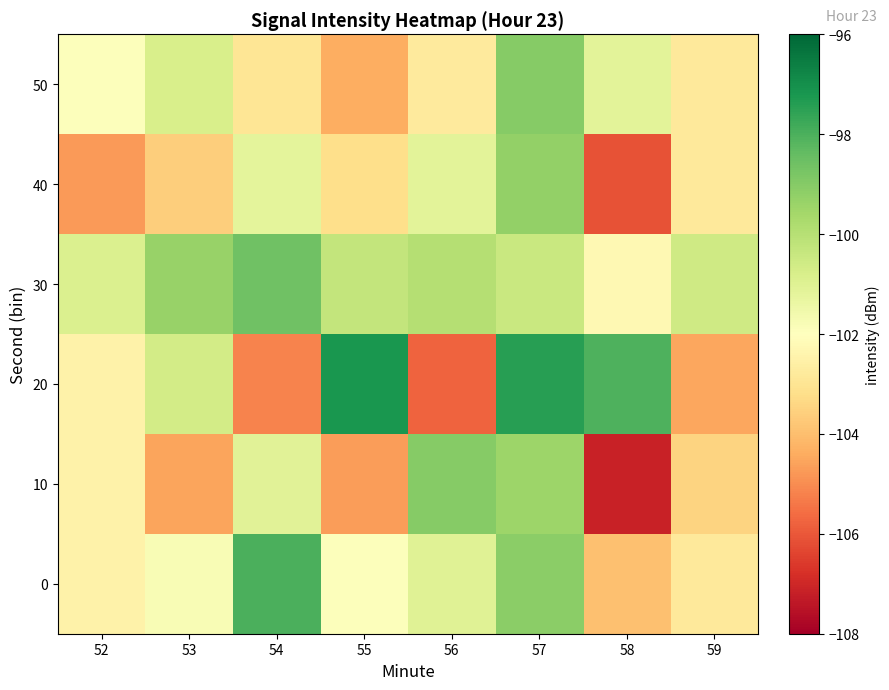

How many data points does each series have?

8